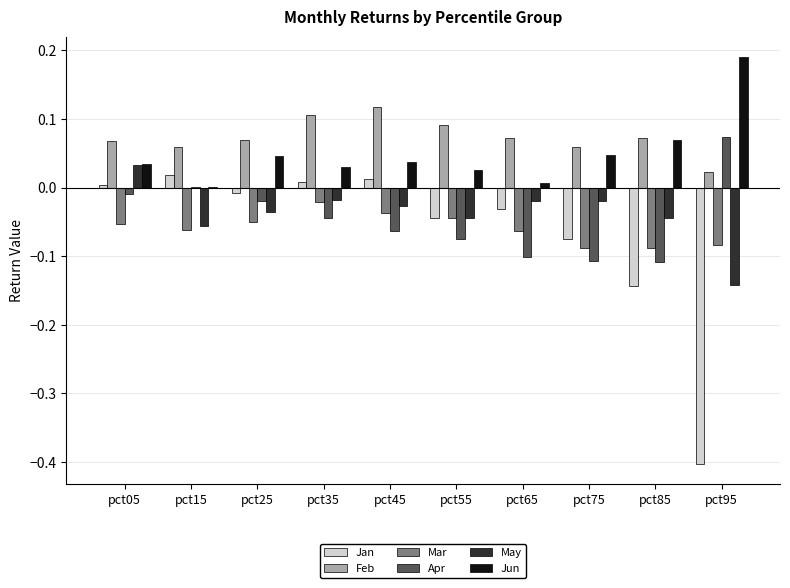

Which series has the largest total across all categories?

Feb